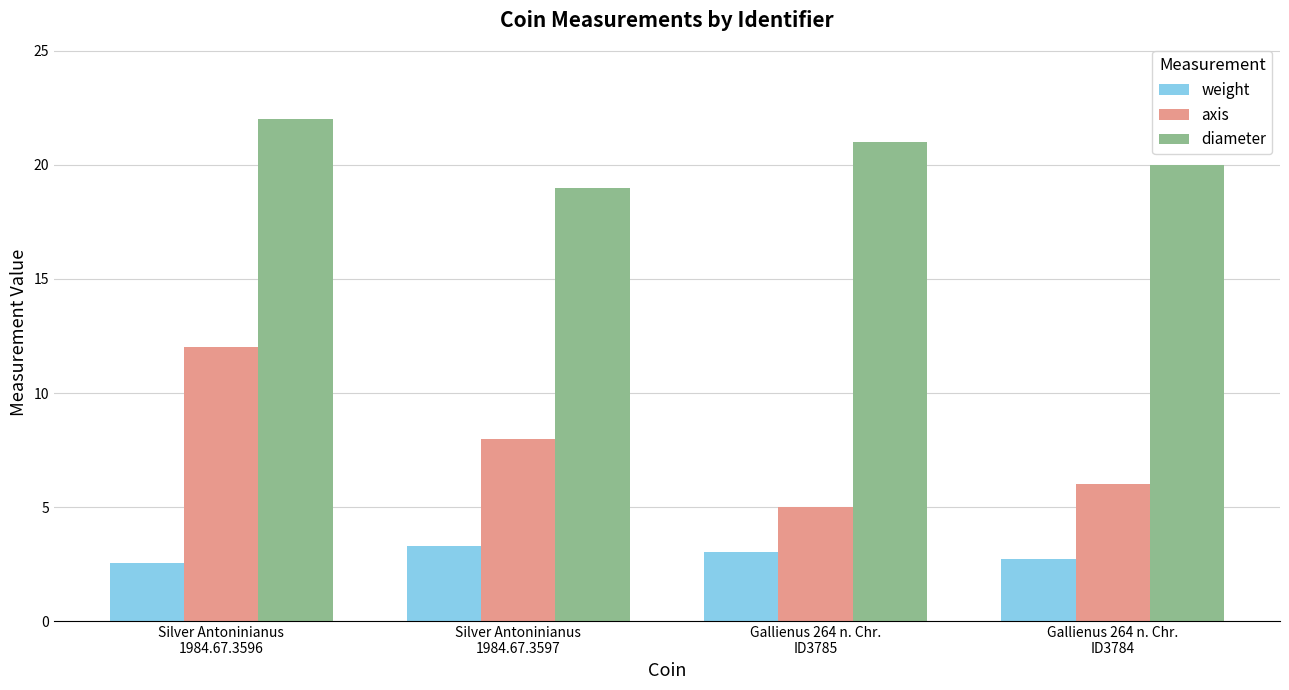

At which label is diameter closest to 20?

Gallienus 264 n. Chr.
ID3784